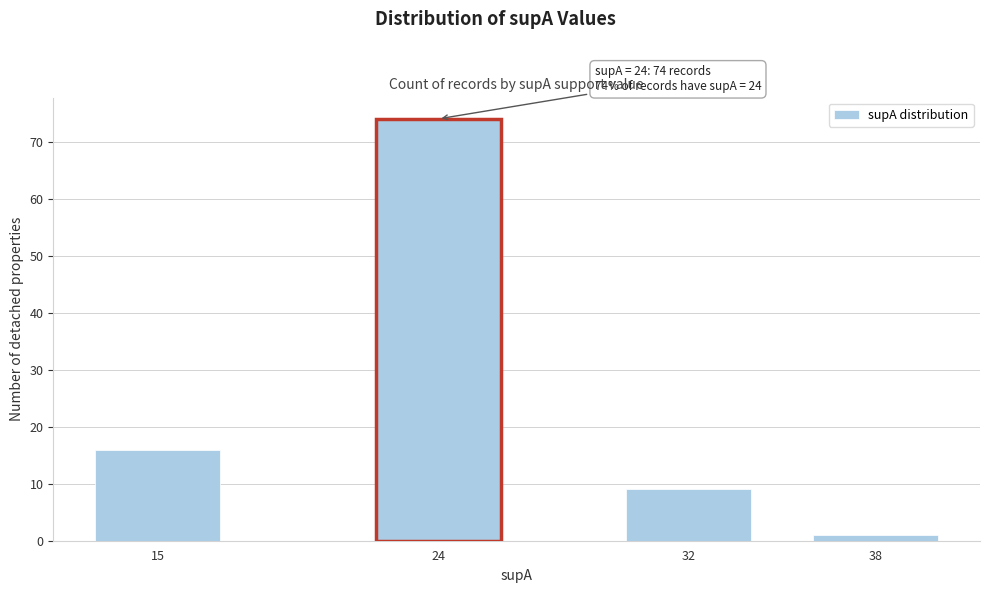

Reading left to right, list all the values displayed in this chart.

16	74	9	1